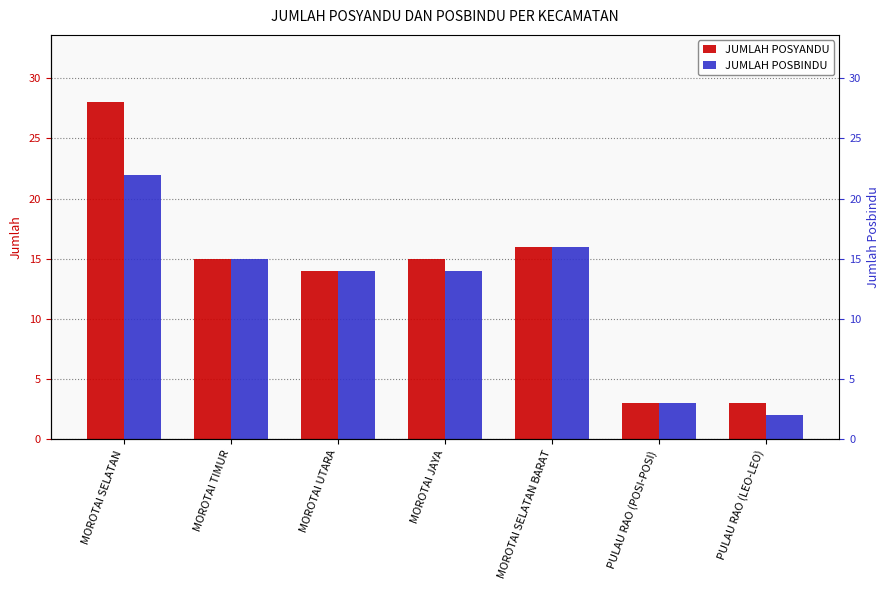

Reading right to left, list all the values displayed in this chart.

JUMLAH POSYANDU: 3	3	16	15	14	15	28
JUMLAH POSBINDU: 2	3	16	14	14	15	22